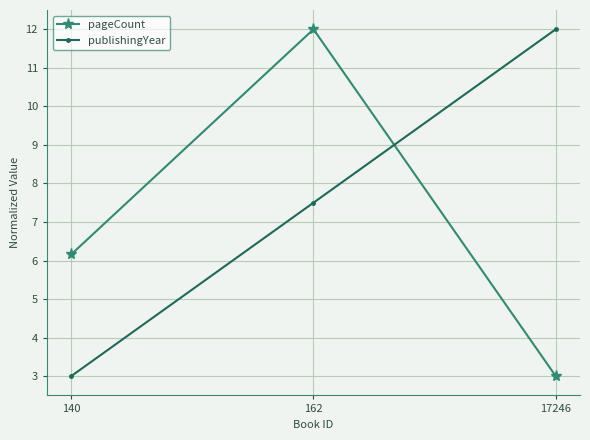

What is the sum of all publishingYear values?

22.5